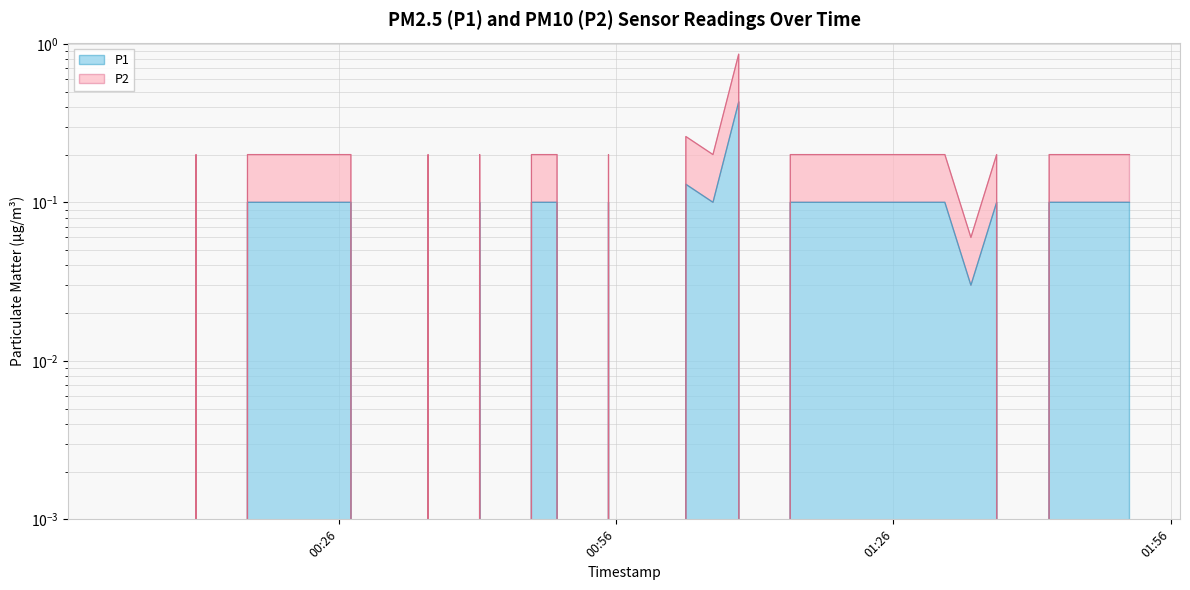

At which category does P2 reach its first local peak?

2023-11-19T00:10:34